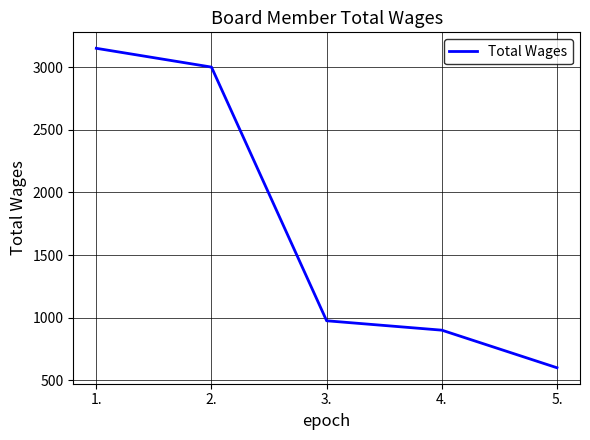

List the labels in order of value, smallest first.

5., 4., 3., 2., 1.